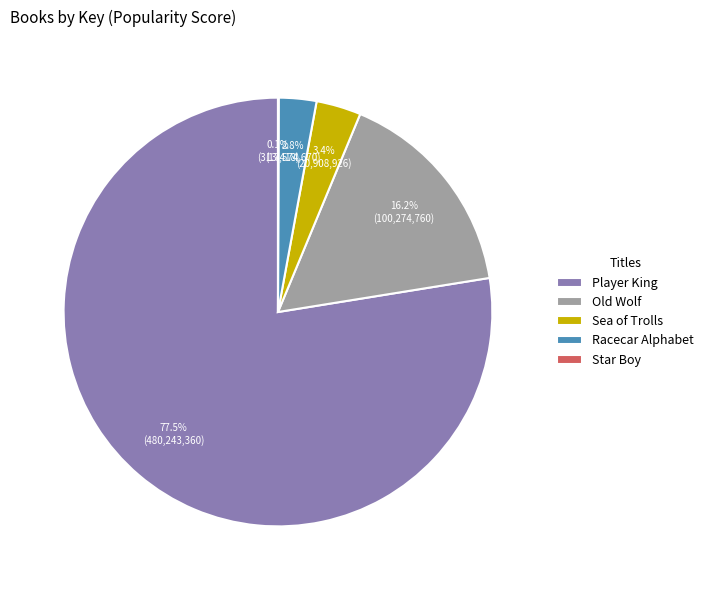

What portion of the pie excludes Old Wolf?

83.8%